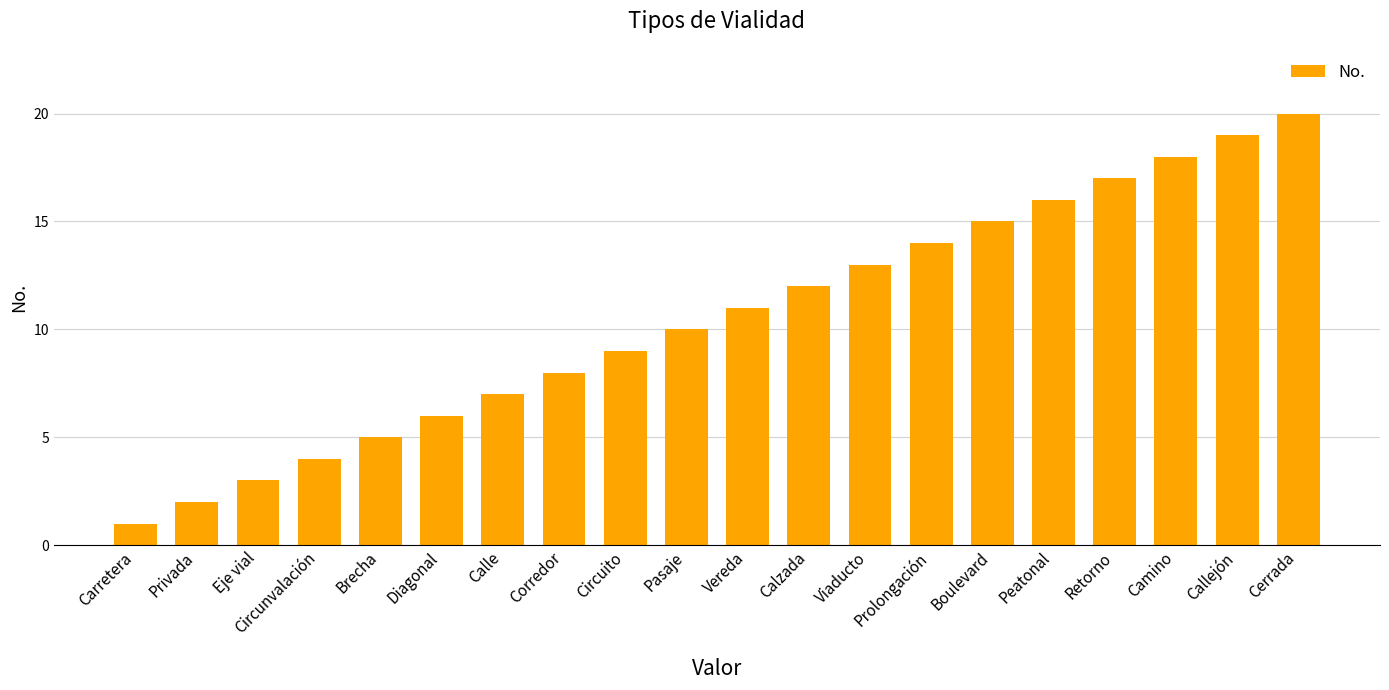

What is the maximum value shown in the chart?

20